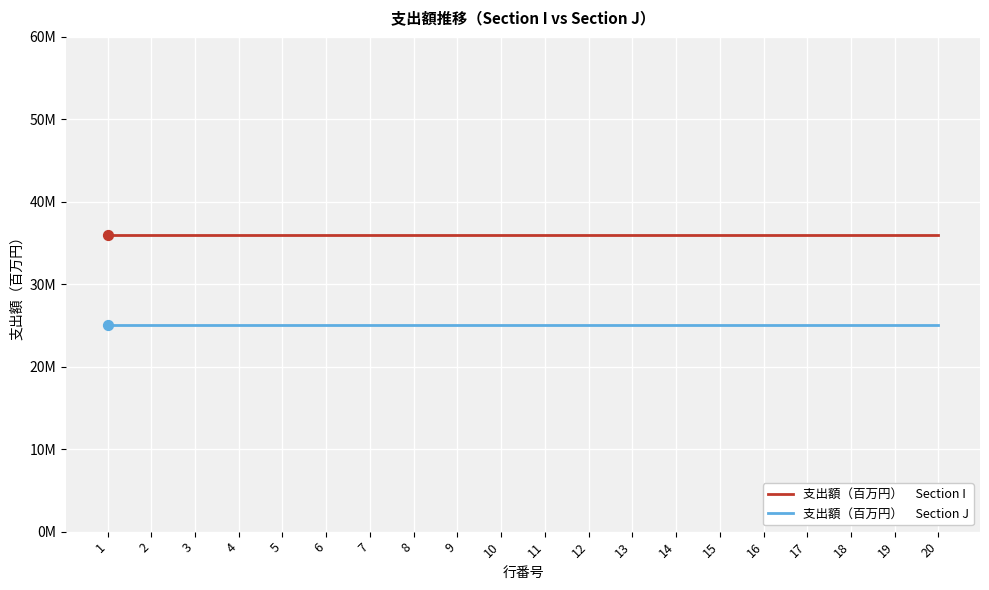

Is this an area chart (filled region under the line)?

No